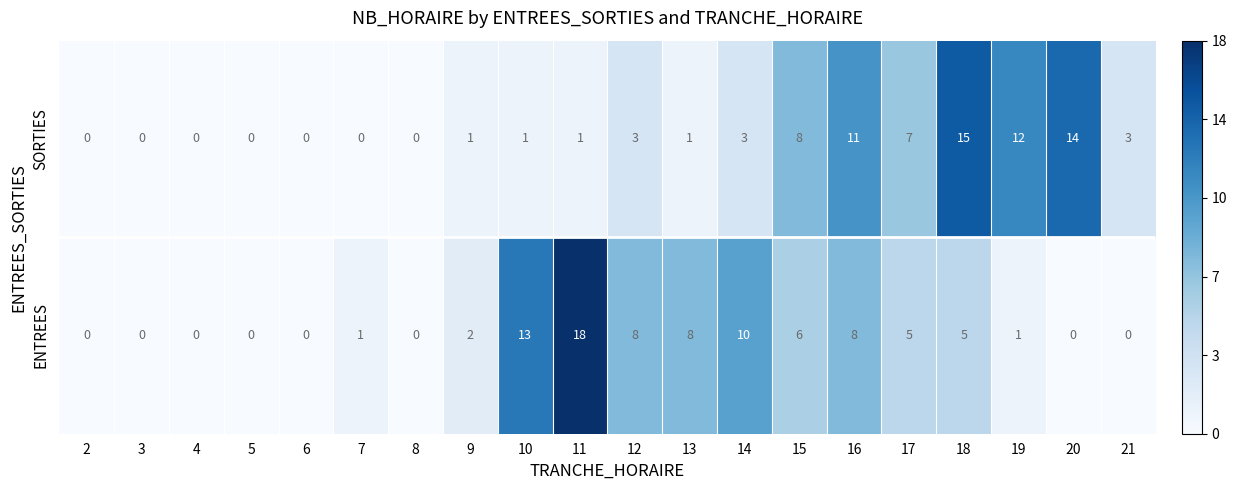

The value of SORTIES at 4 is 0. True or false?

True